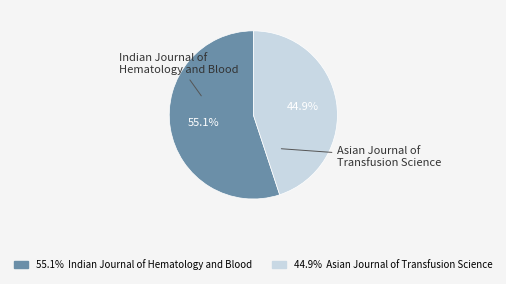

Is there a majority slice in this chart?

Yes